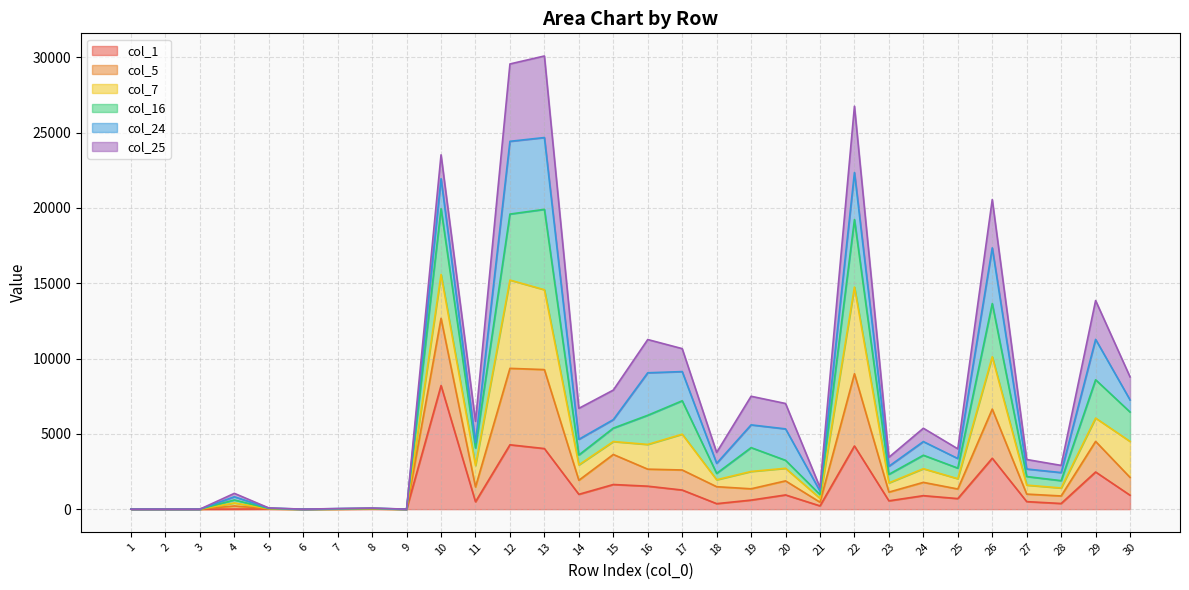

True or false: col_1 and col_16 cross at least once.

False